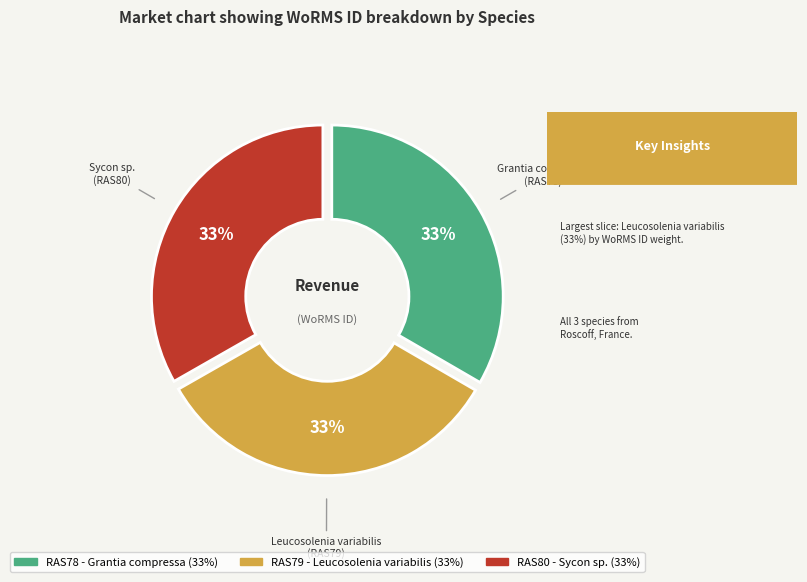

What is the largest slice in the pie chart?

Leucosolenia variabilis